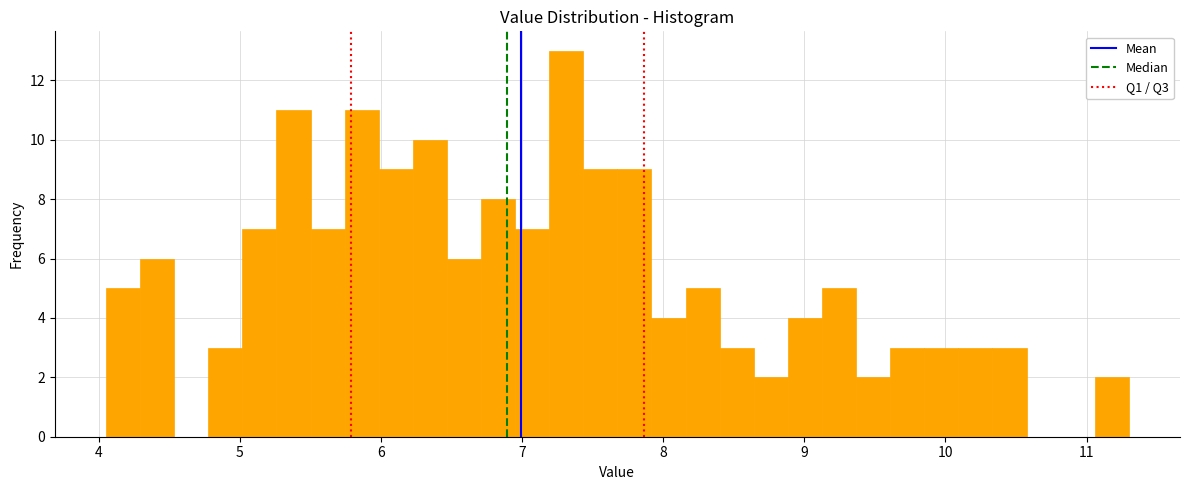

Around what value on the x-axis is the tallest bar? Give the approximate position of its centre, as read against the axis.

7.3